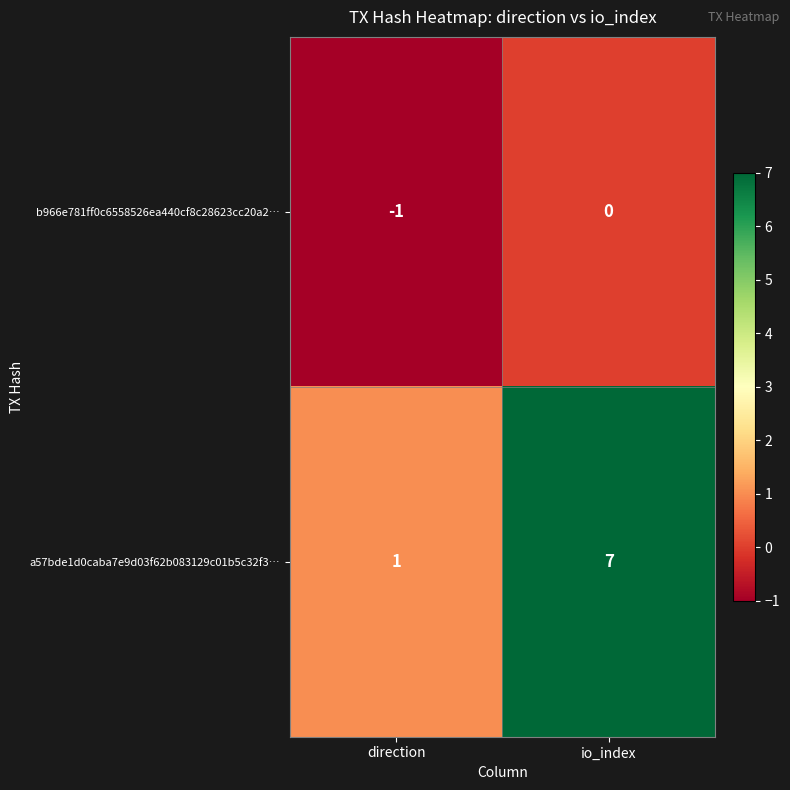

How many data points in a57bde1d0caba7e9d03f62b083129c01b5c32f3… are less than 7?

1